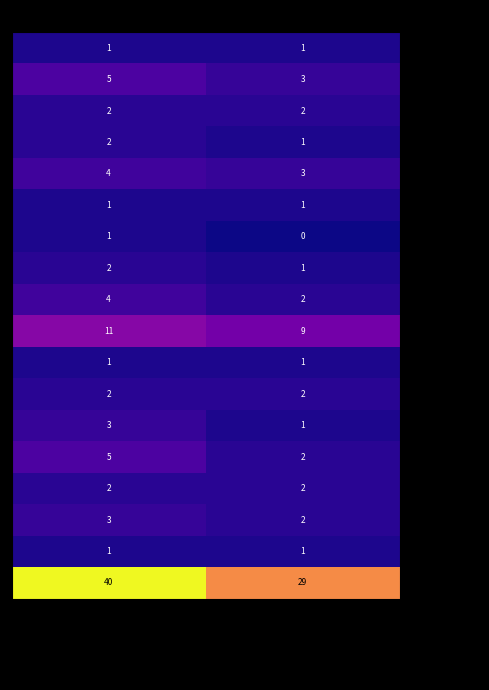

What is the maximum value for Liban?

5